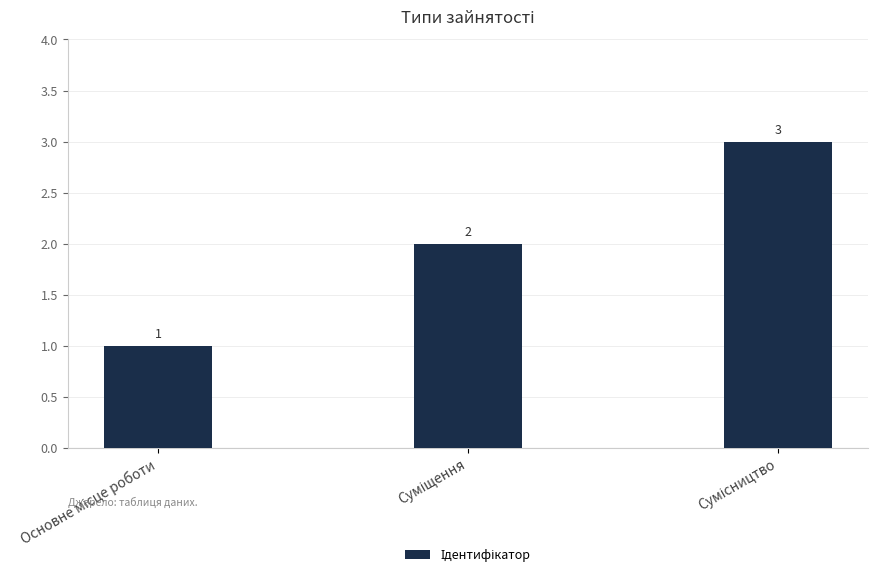

Does the chart contain stacked bars?

No